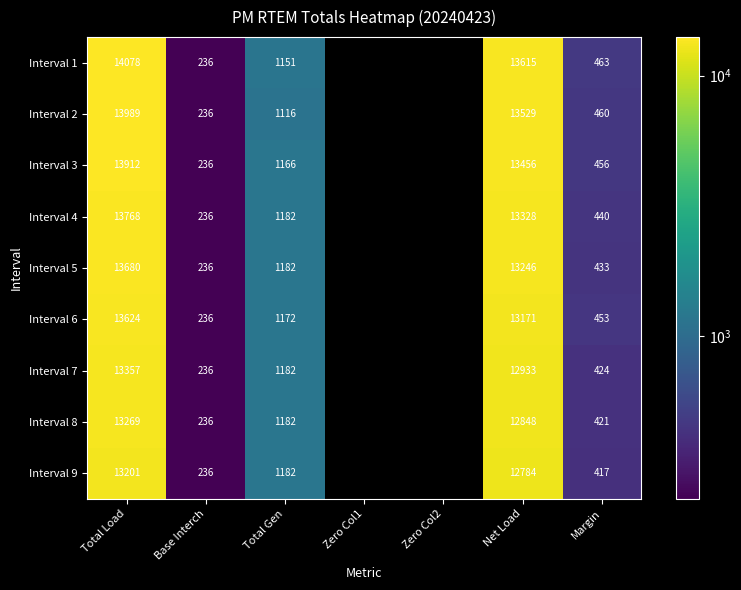

What is the sum of the Interval 9 values at Total Load and Base Interch?

13437.0